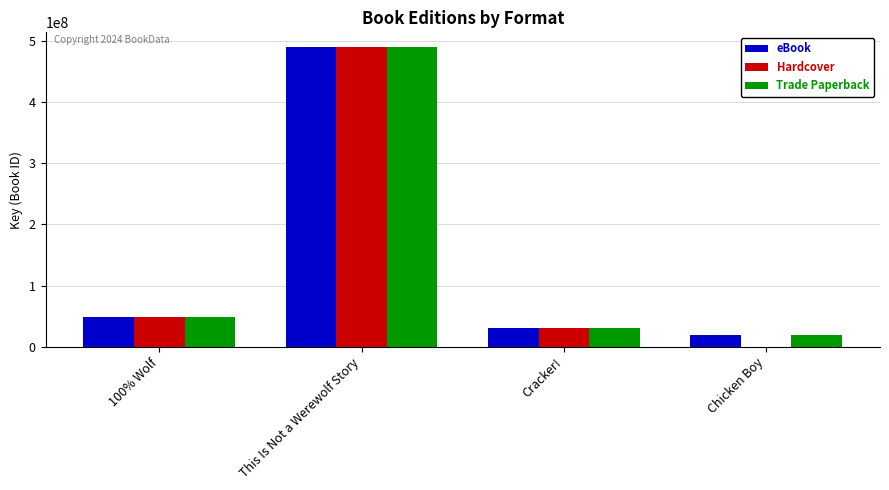

The eBook series shows 489040068.0 at This Is Not a Werewolf Story. True or false?

True